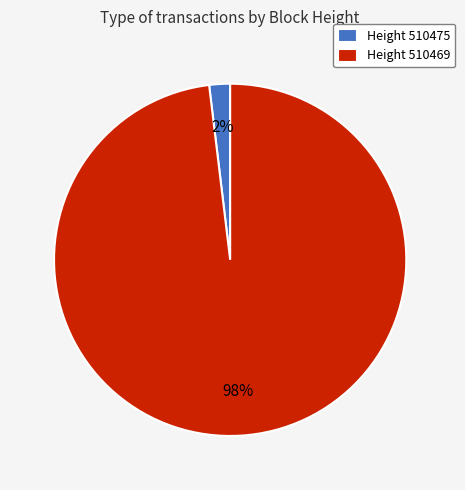

Is there a majority slice in this chart?

Yes